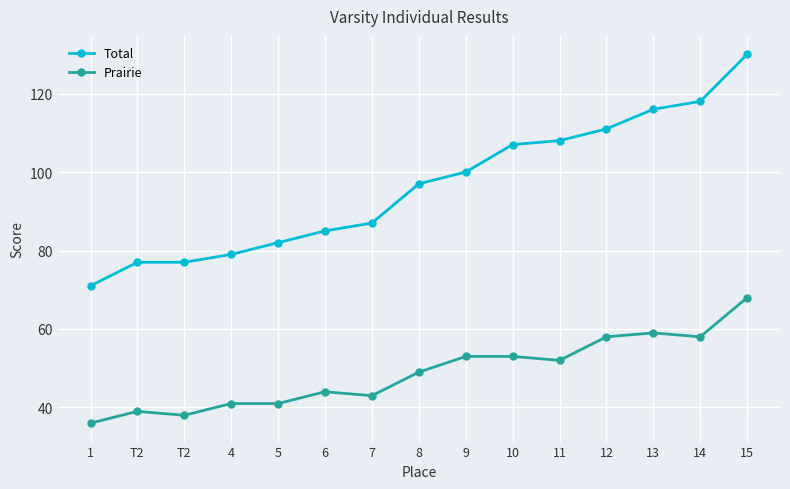

The value of Total at 10 is 107. True or false?

True